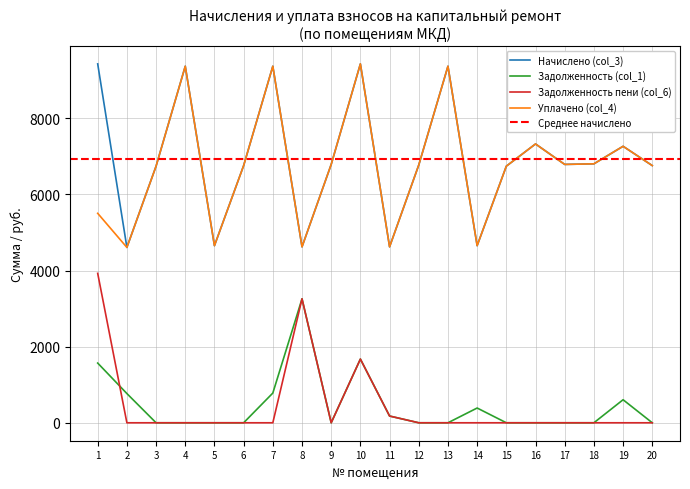

What is the total value across all series at 13?

18739.2